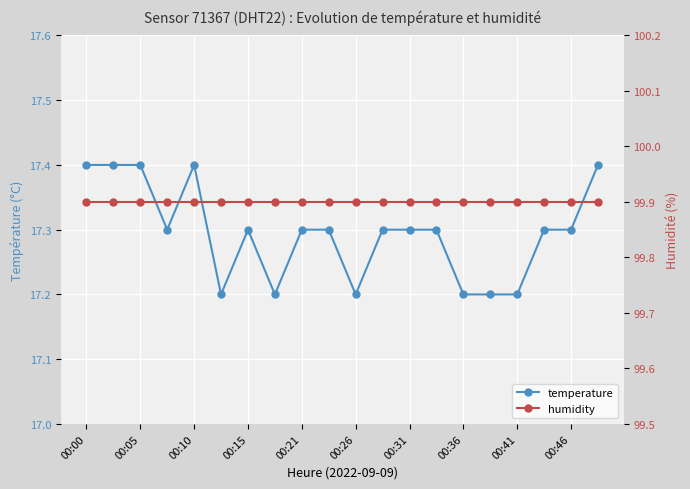

What is the label of the 9th point from the right?

11